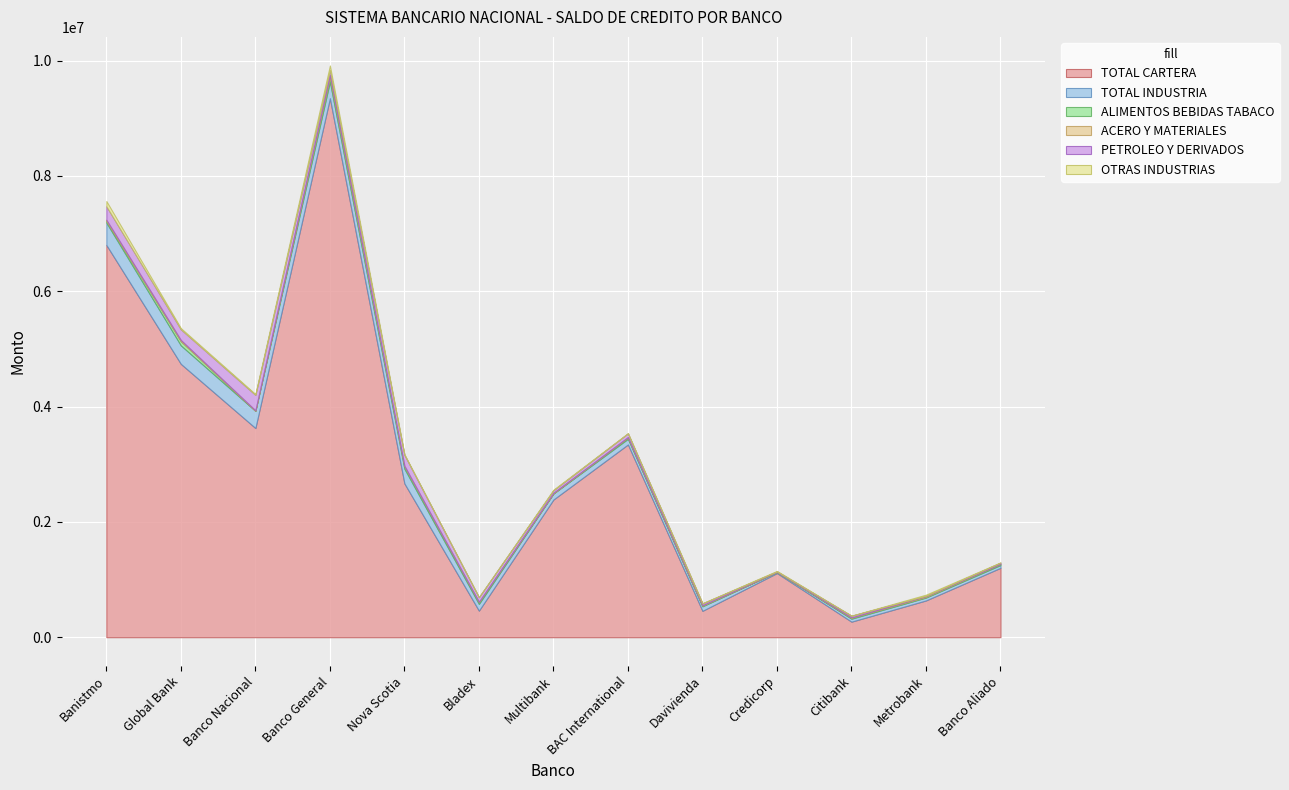

Which category has the highest value across all series?

Banco General